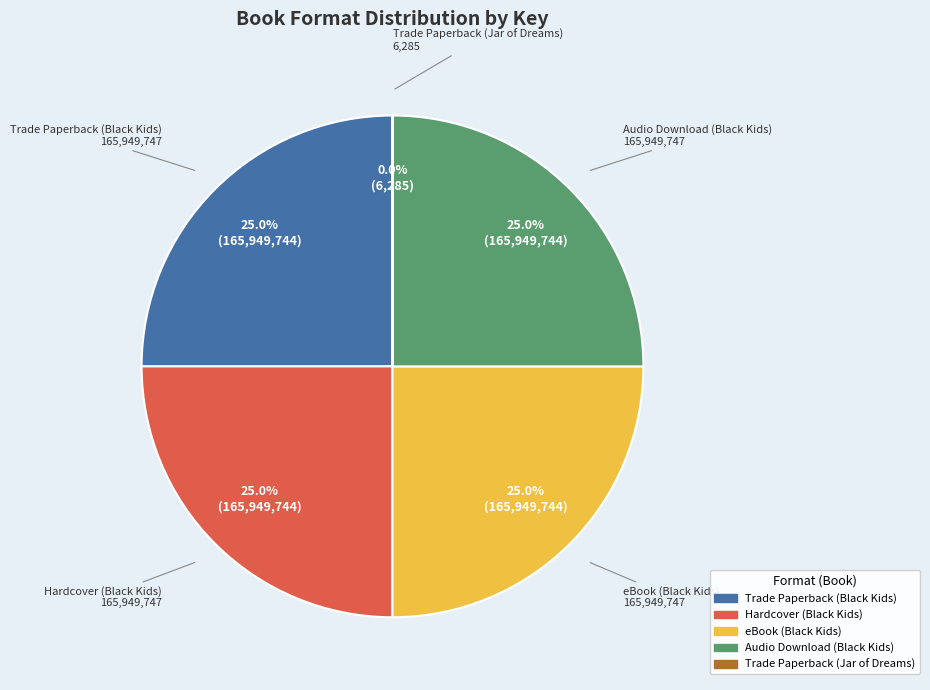

Is there a majority slice in this chart?

No